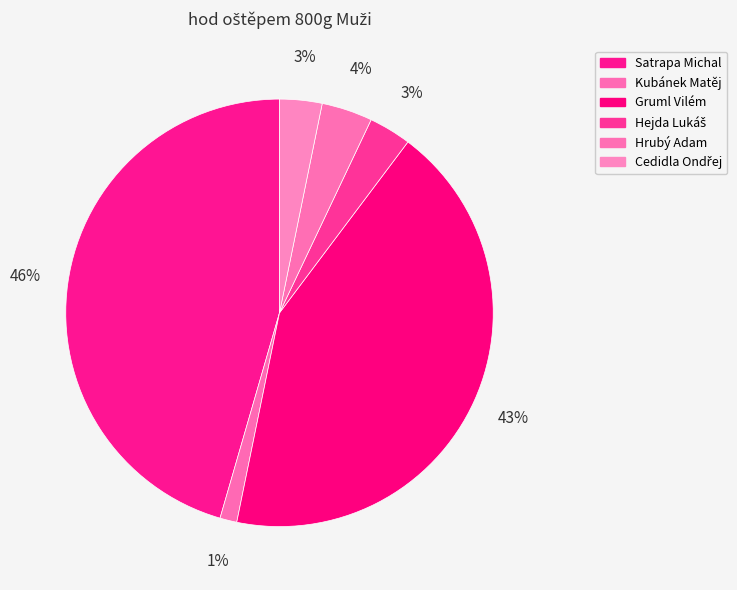

Does any single category account for the majority?

No